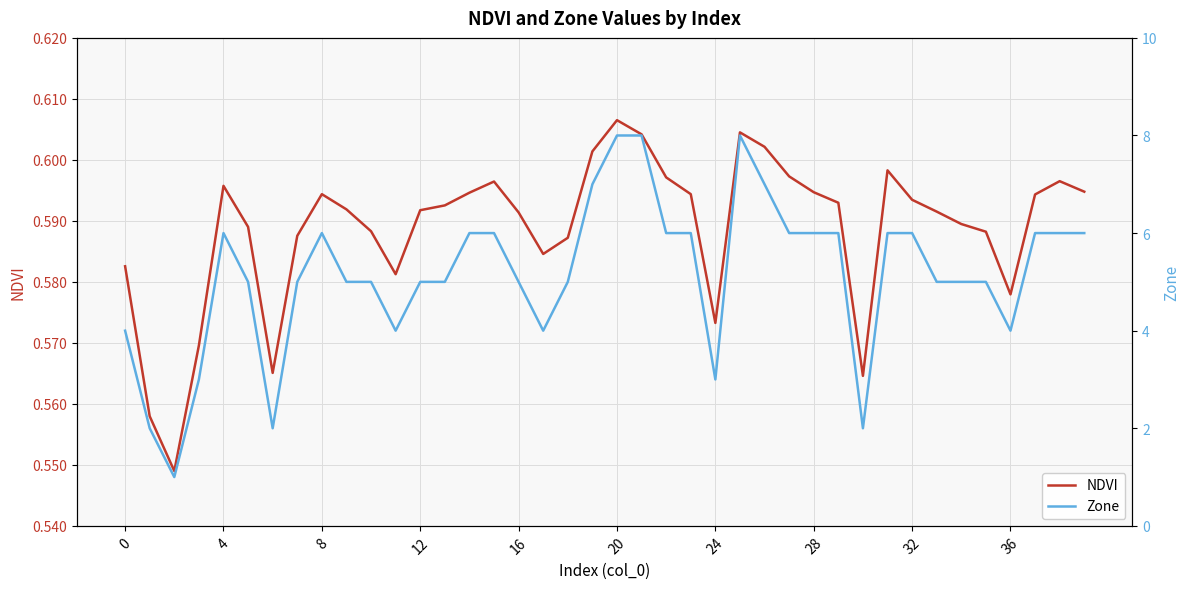

Which series has the largest total across all categories?

Zone